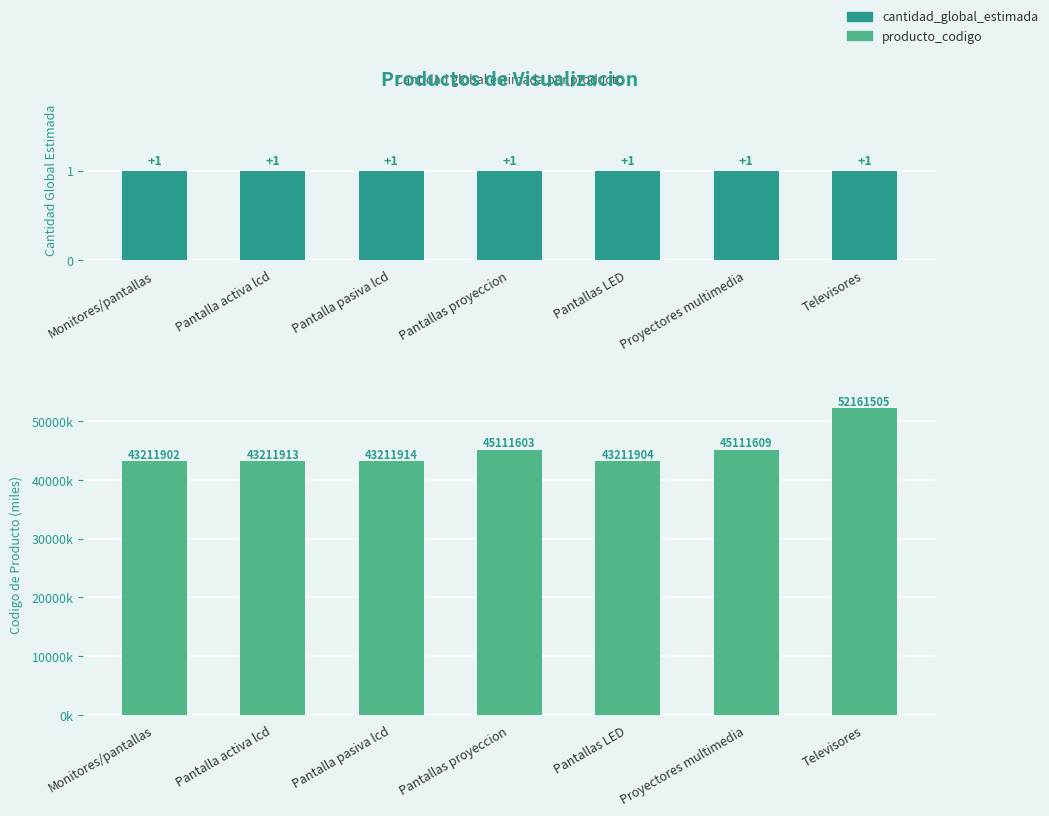

What is the difference between the highest and lowest values at Pantalla pasiva lcd?

43210.9